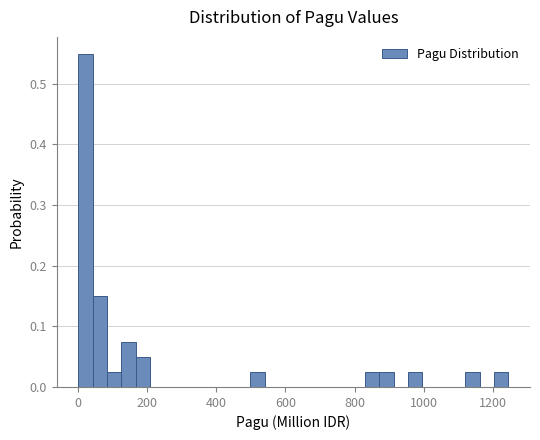

Around what value on the x-axis is the tallest bar? Give the approximate position of its centre, as read against the axis.

20